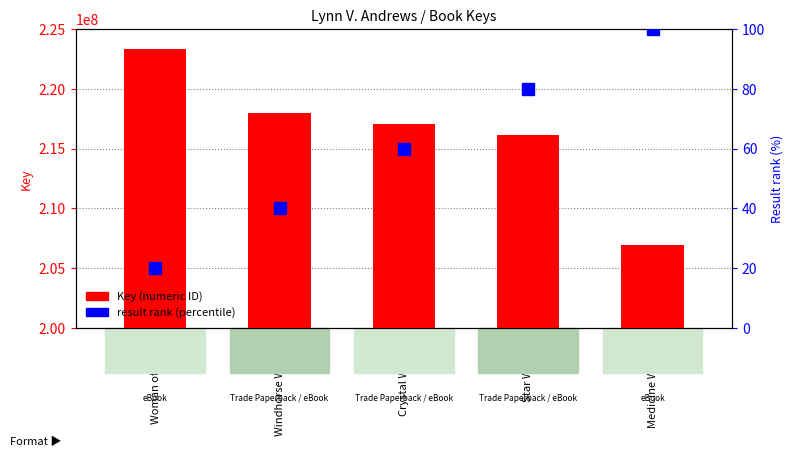

Where does the result rank (percentile) series first go above 60?

Star Woman